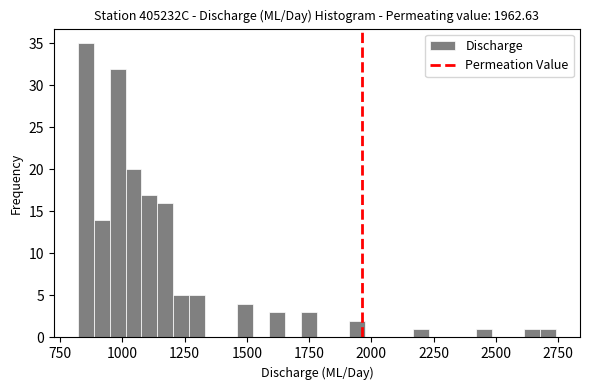

Read against the x-axis, roughly where is the centre of the tallest bar?

850